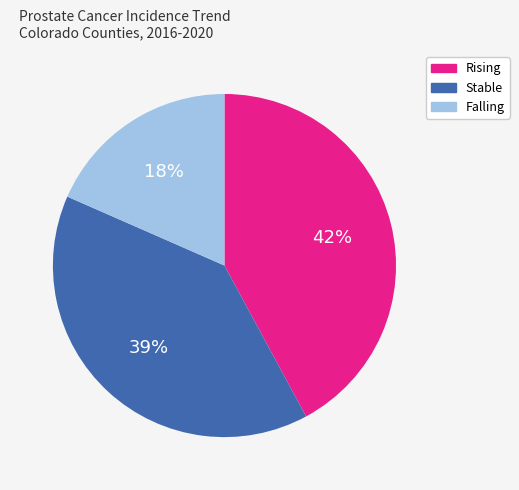

To the nearest percent, what is the difference between the largest and smallest slice percentages?

24%